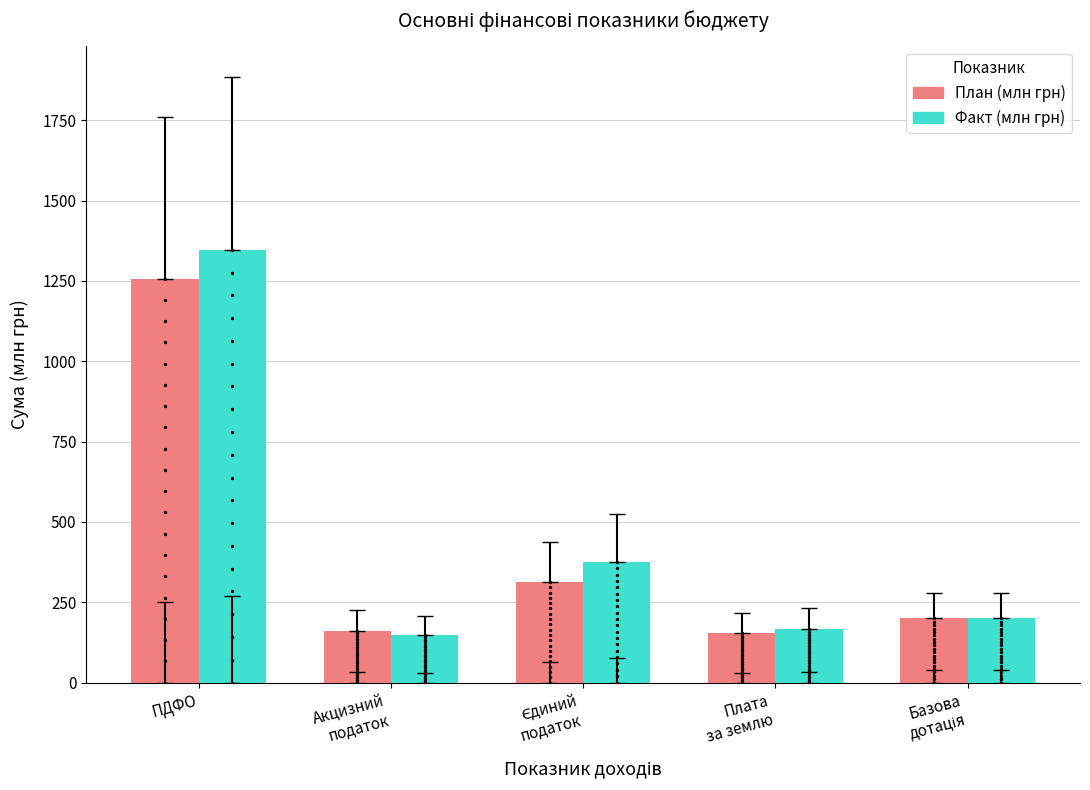

Which series has the widest spread of Y values?

Факт (млн грн)